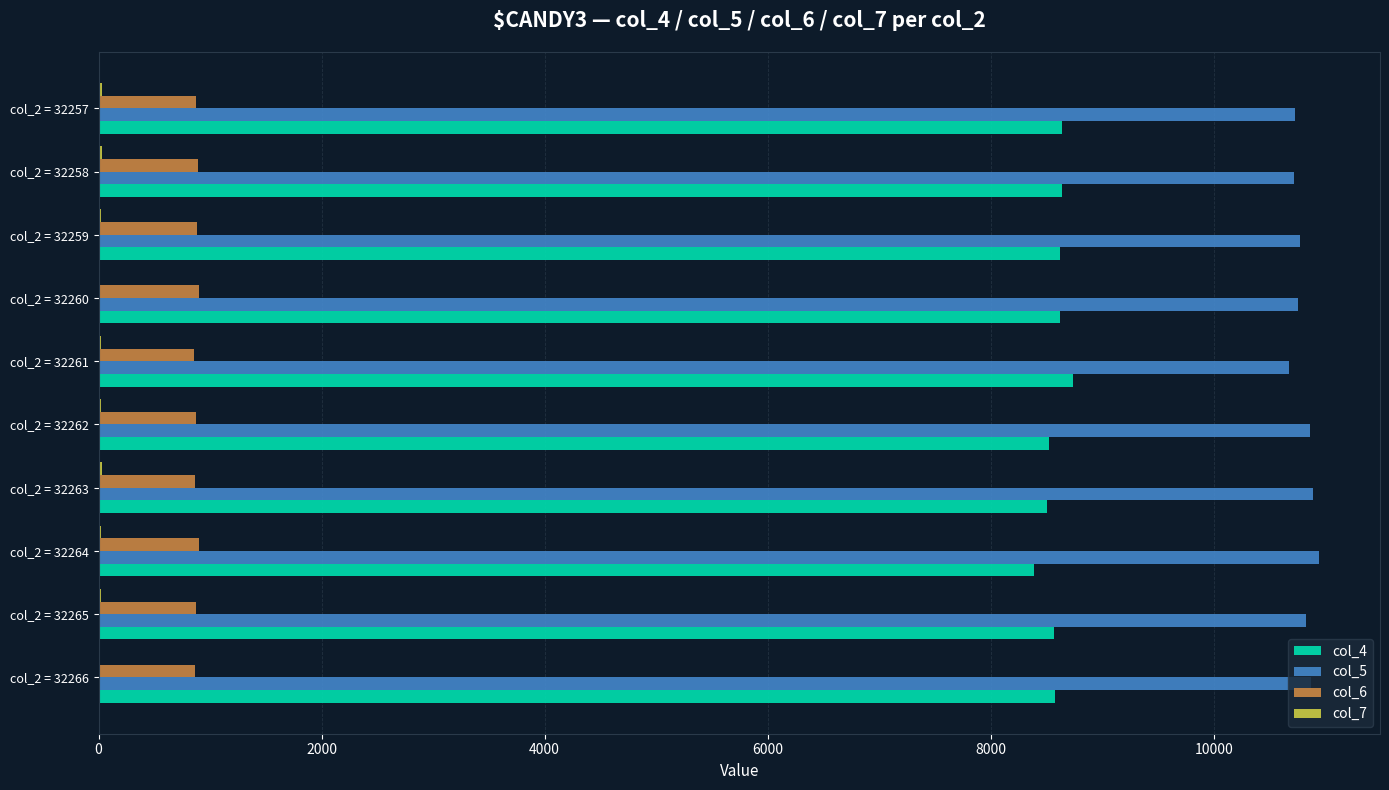

Which series has the largest total across all categories?

col_5